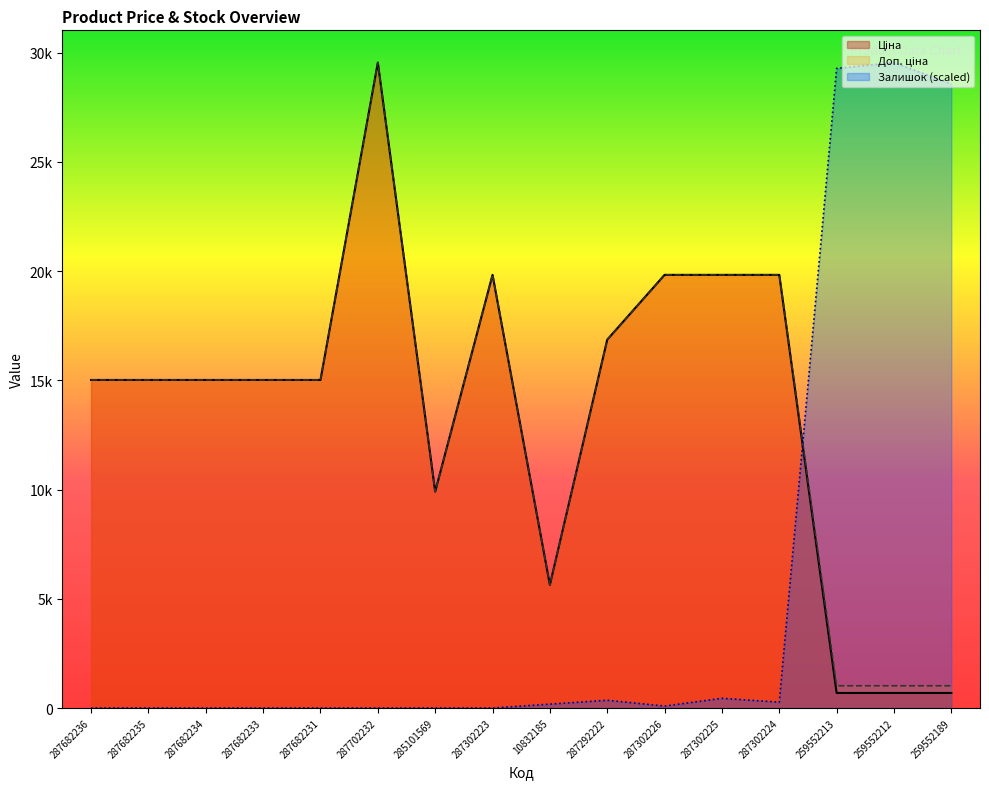

Between 287682234 and 287302223, which series saw the biggest shift?

Ціна